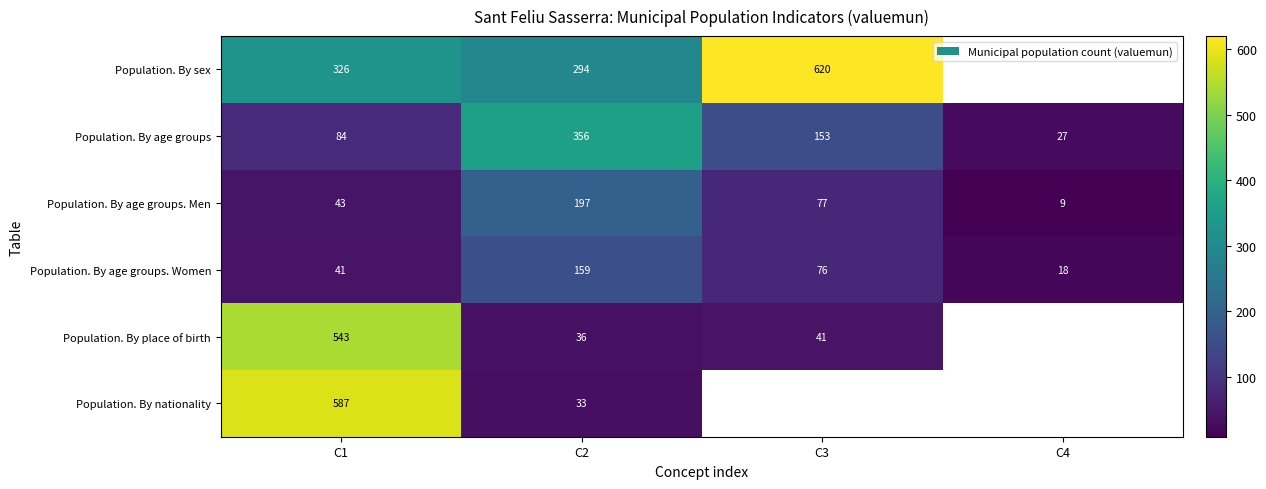

What is the maximum value for Population. By age groups. Men?

197